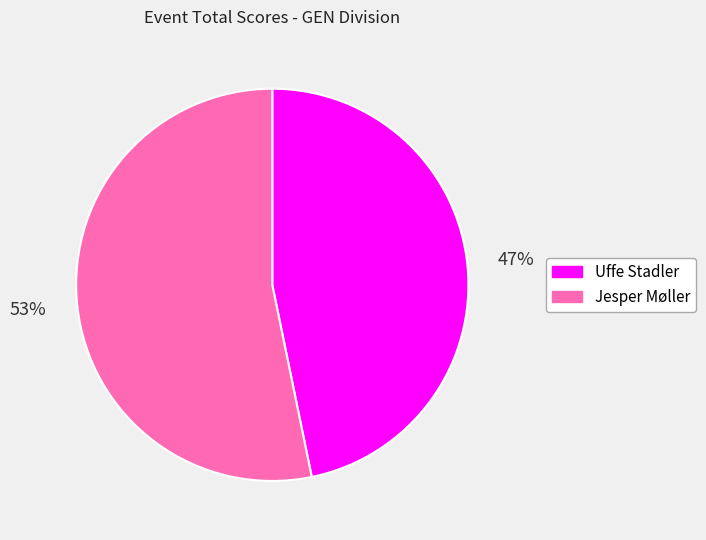

Does any single category account for the majority?

Yes